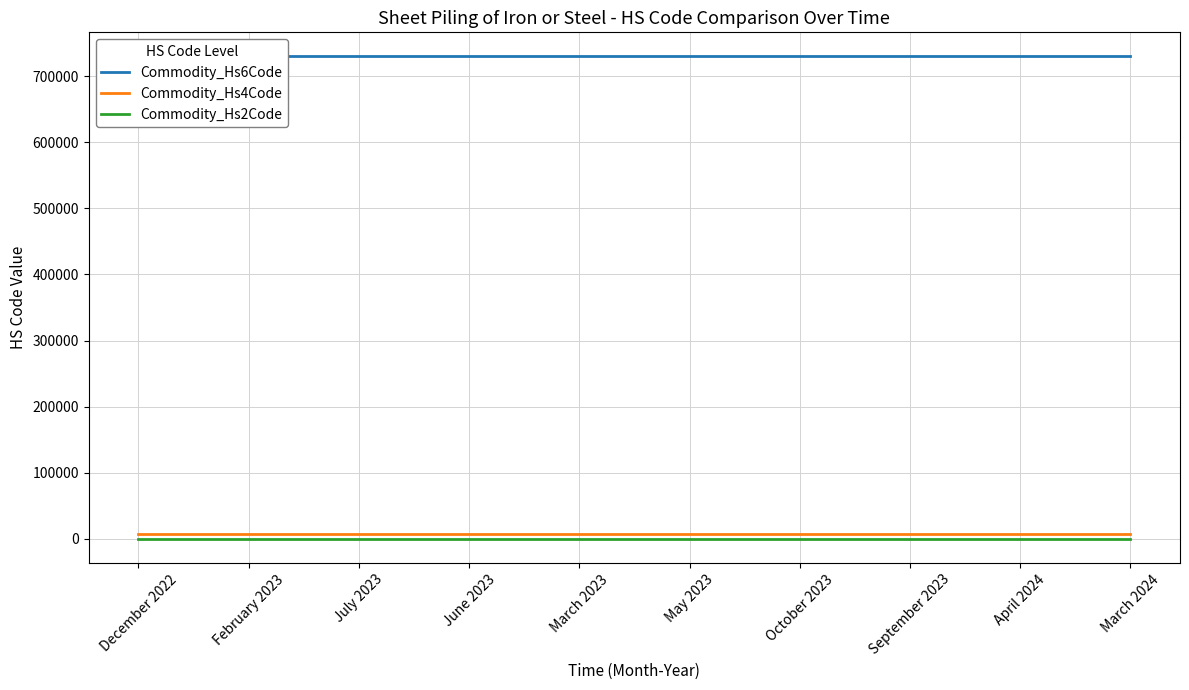

The value of Commodity_Hs2Code at June 2023 is 73. True or false?

True